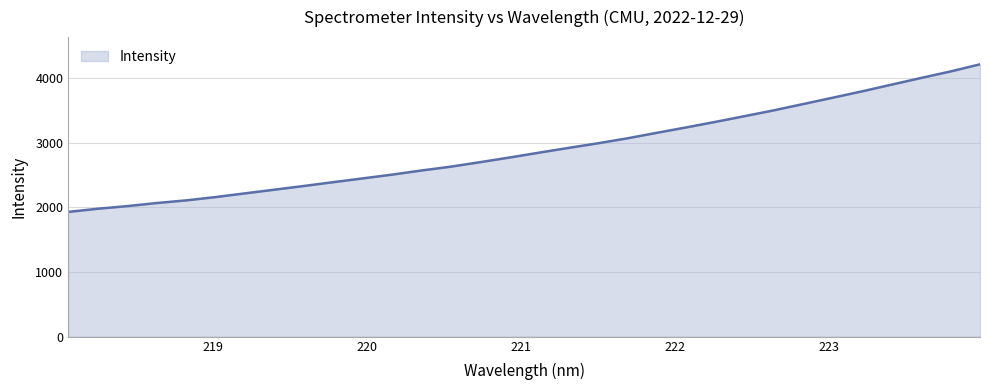

How many values are below 2848?

16